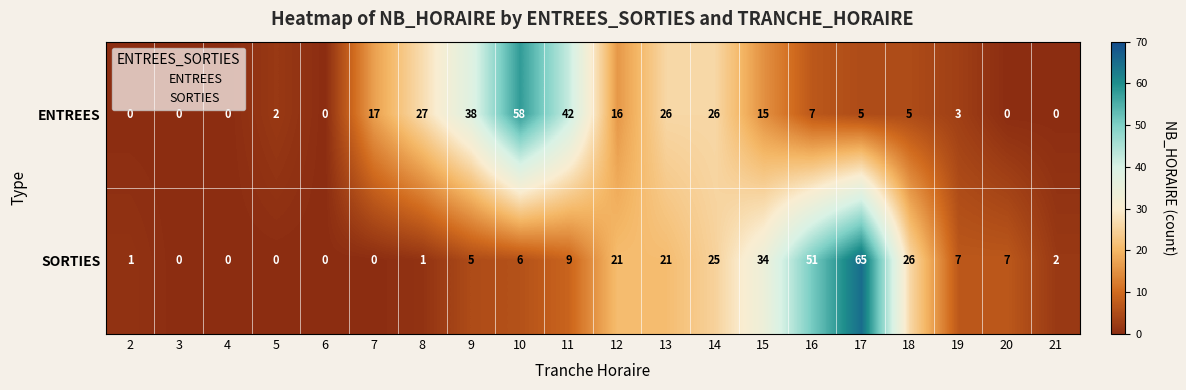

List the series in order of their peak value, lowest first.

ENTREES, SORTIES